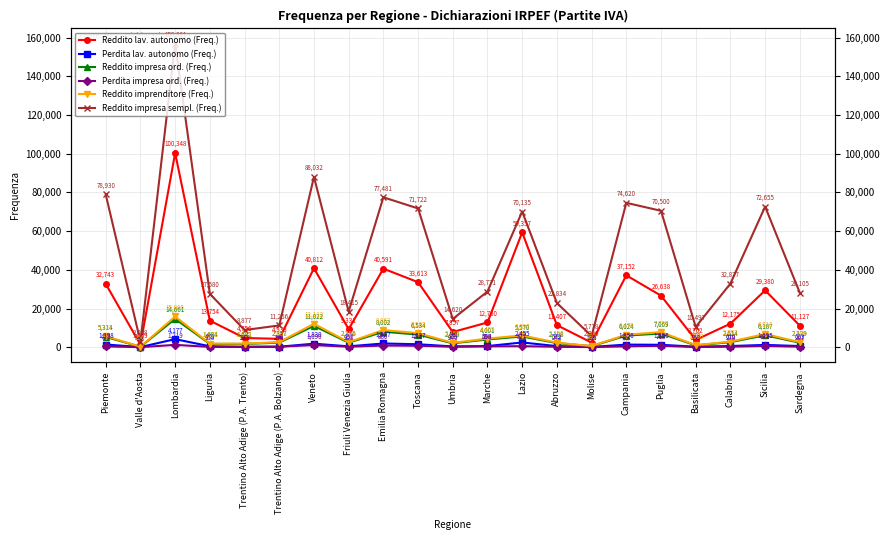

What is the difference between the highest and lowest values at Veneto?

86942